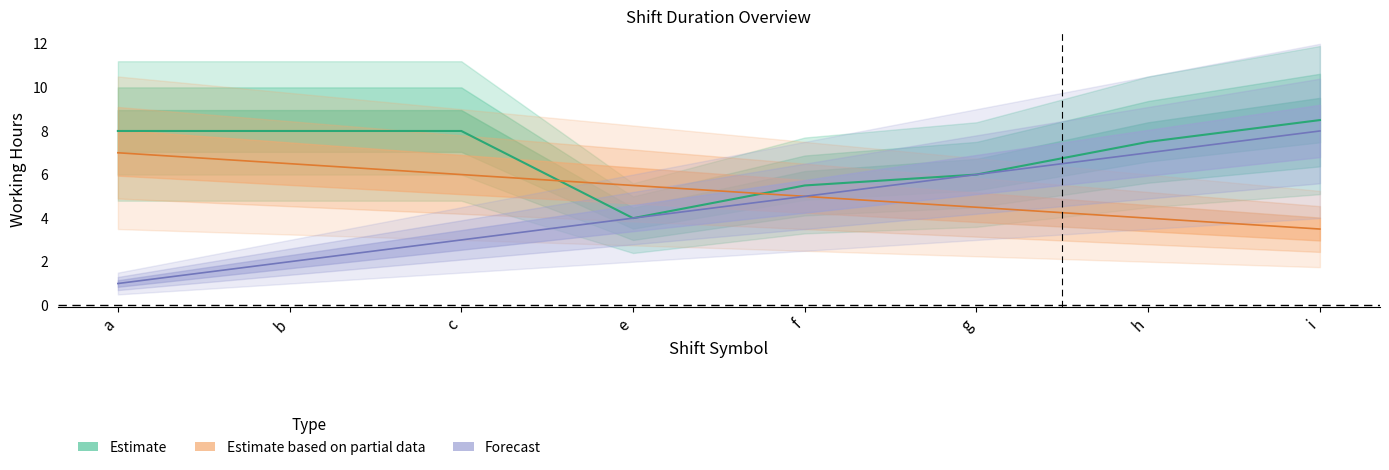

At which category is the sum across all series the highest?

i